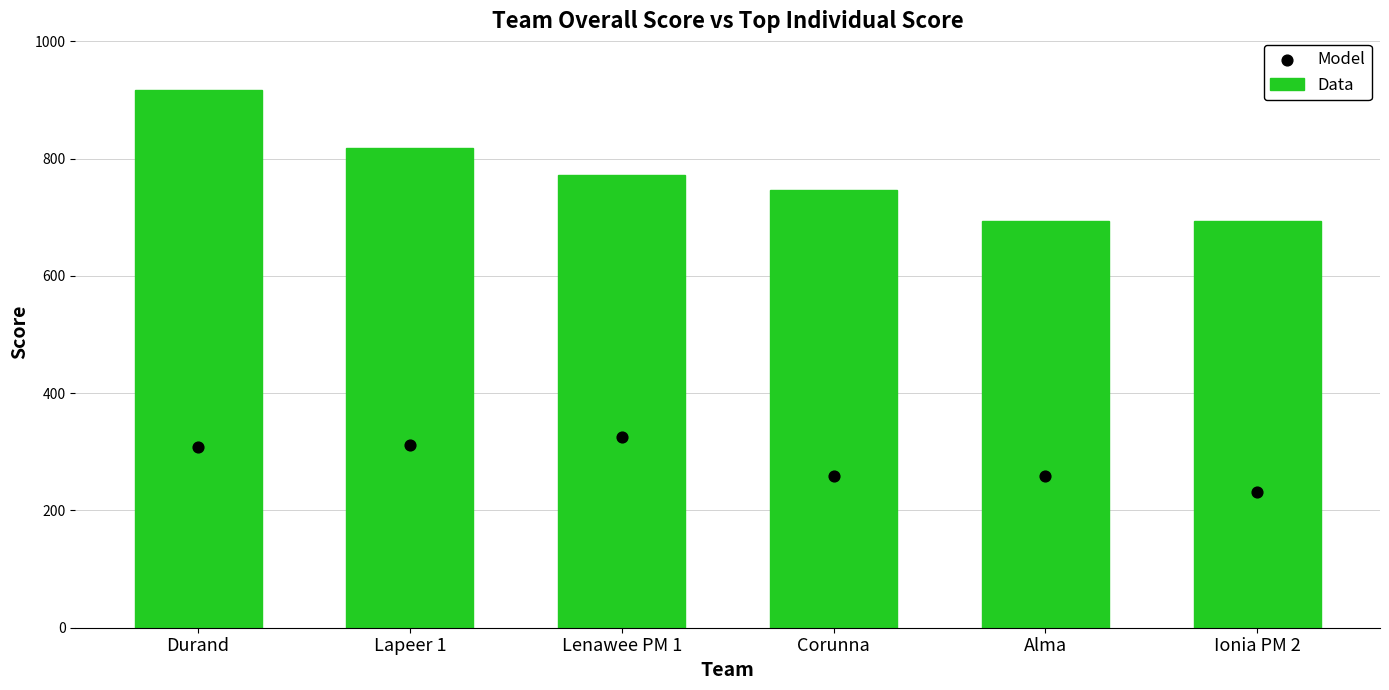

Which series has the largest Y range (max minus min)?

Data